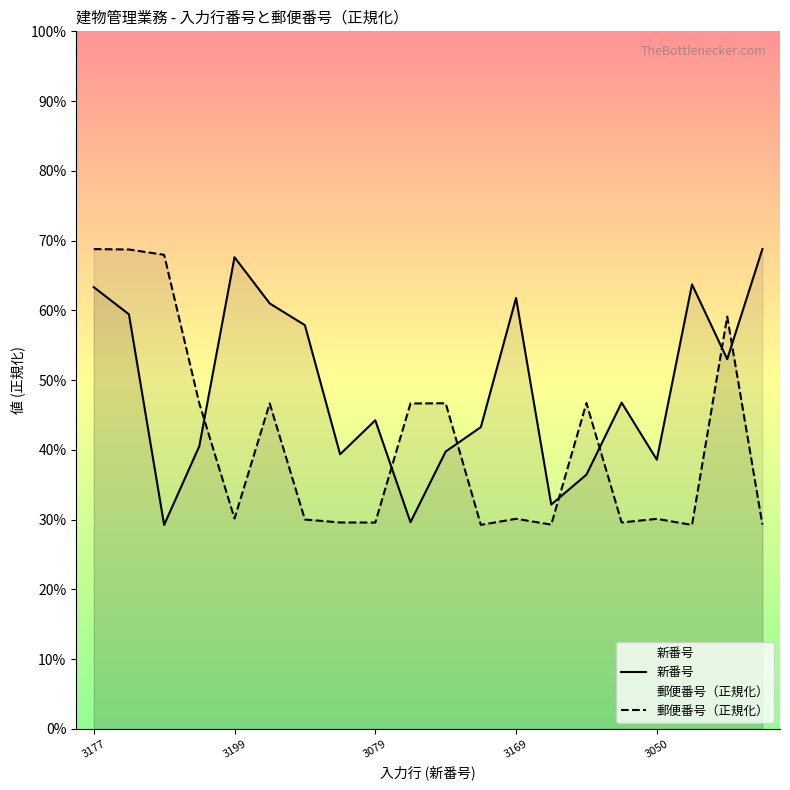

How many intersections are there between 新番号 and 郵便番号（正規化）?

7